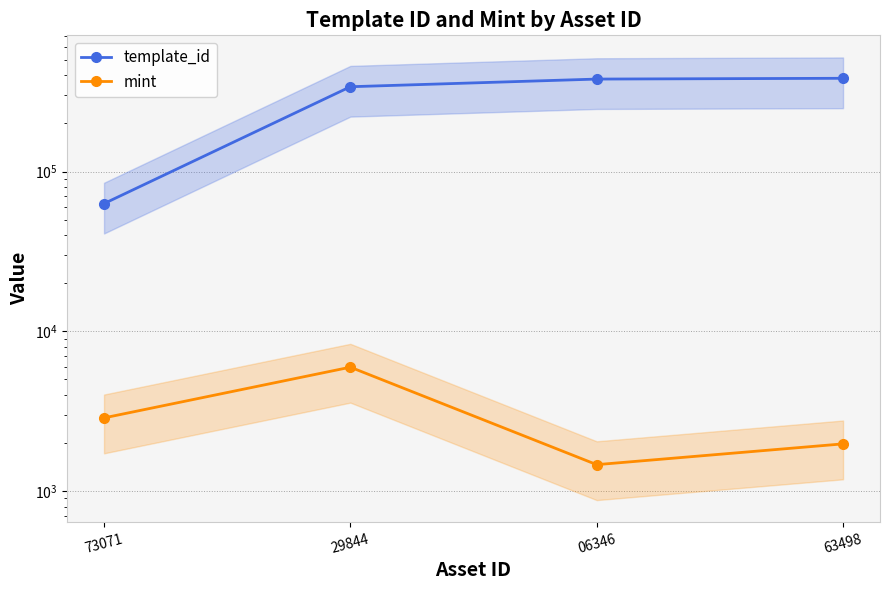

What is the spread (max minus min) of values at 63498?

381096